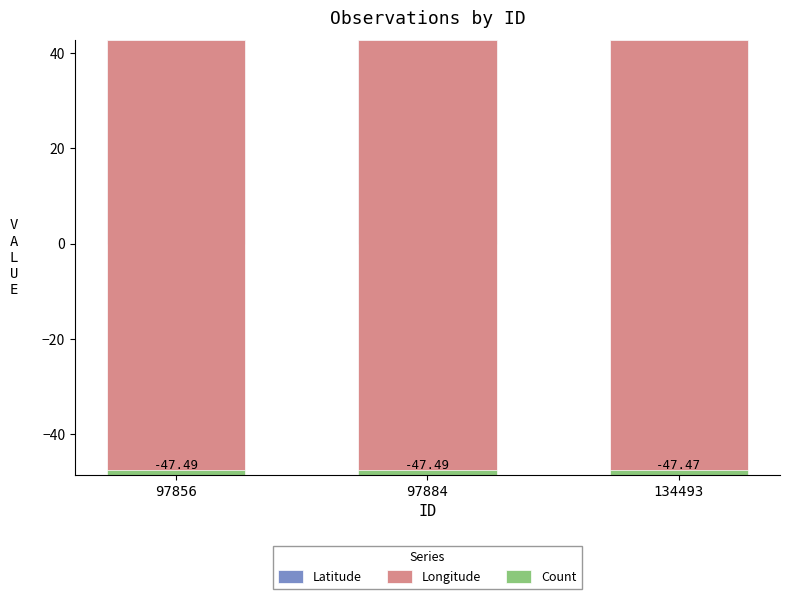

What are all the series names shown in the legend?

Latitude, Longitude, Count